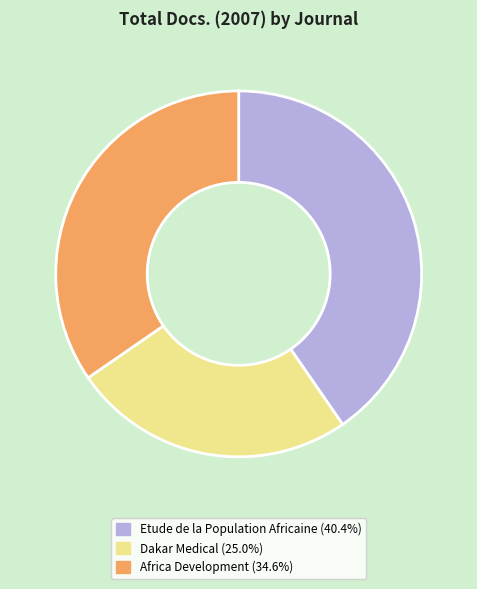

Is there a majority slice in this chart?

No